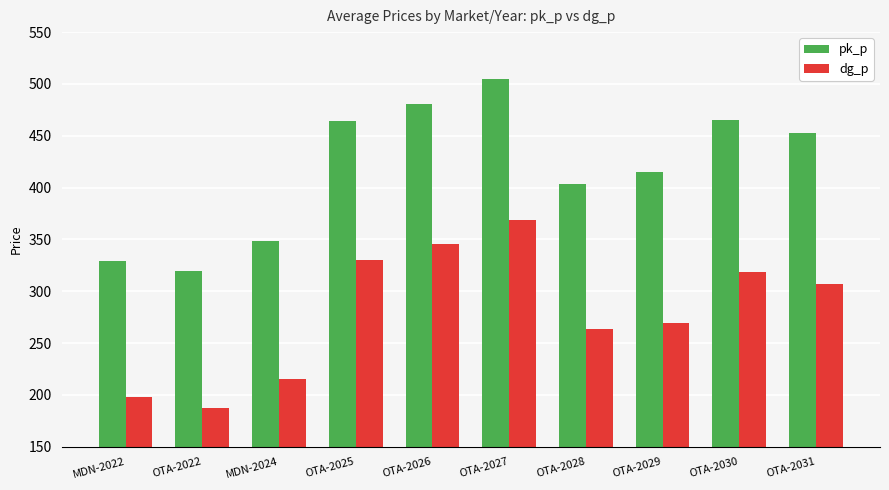

True or false: dg_p has a value of 307.2 at OTA-2031.

True